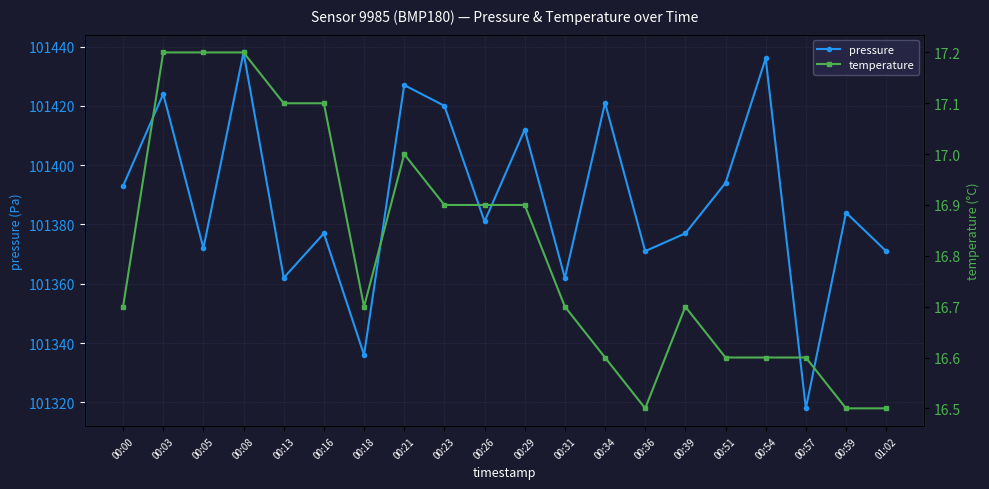

At how many categories does at least one series exceed 40124?

20